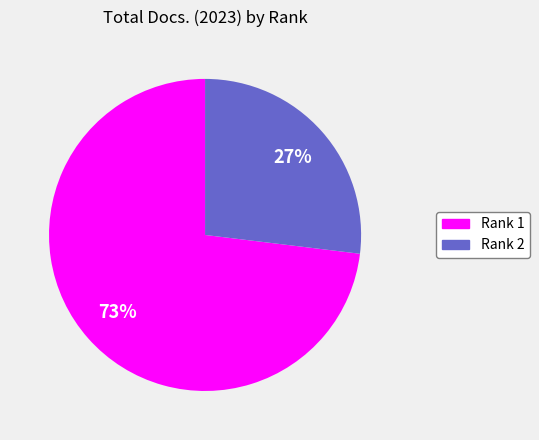

To the nearest percent, what portion does Rank 2 represent?

27%